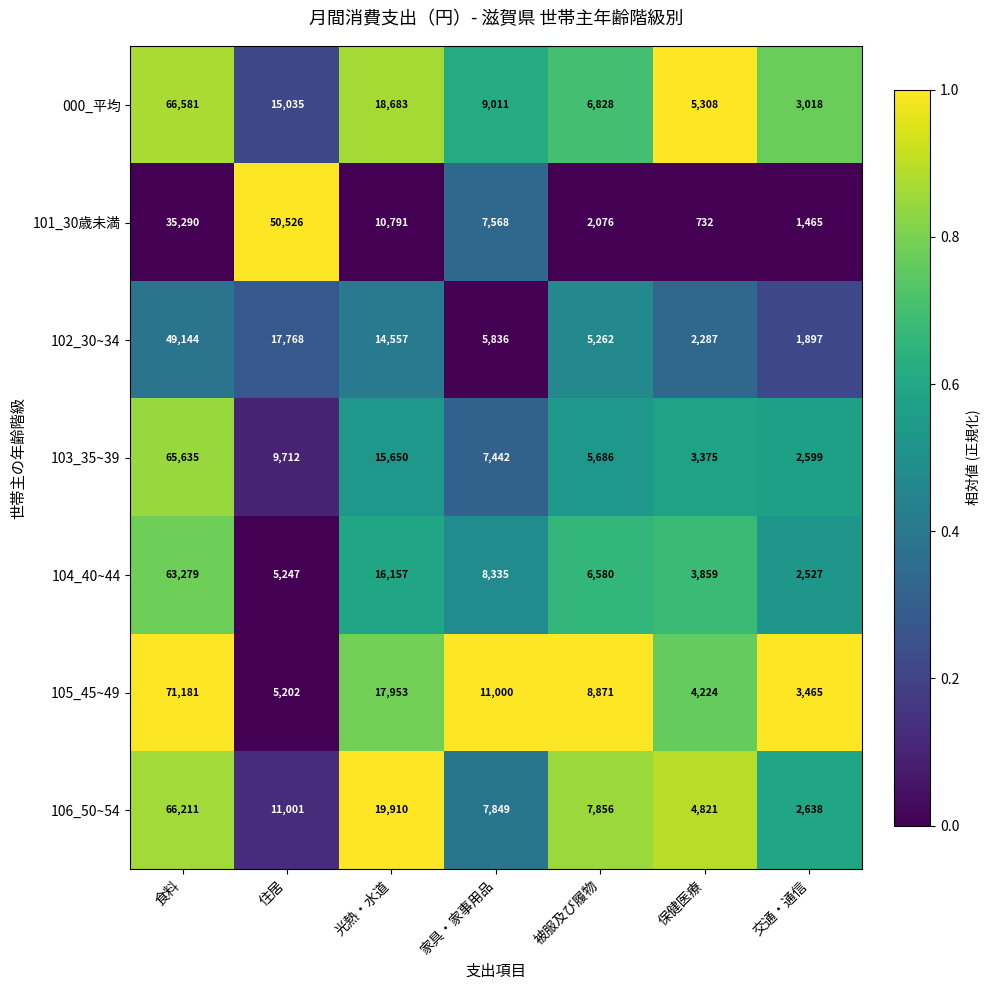

At which category is the sum across all series the highest?

食料